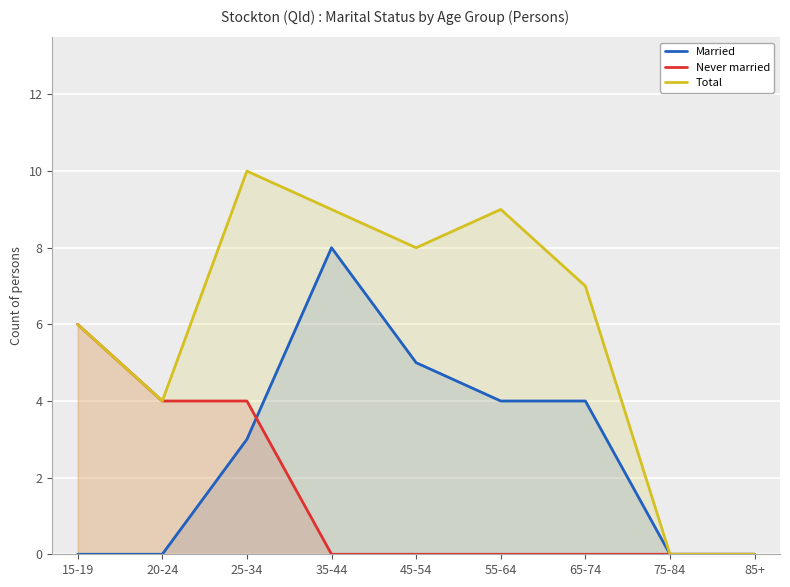

How many series are shown in this chart?

3